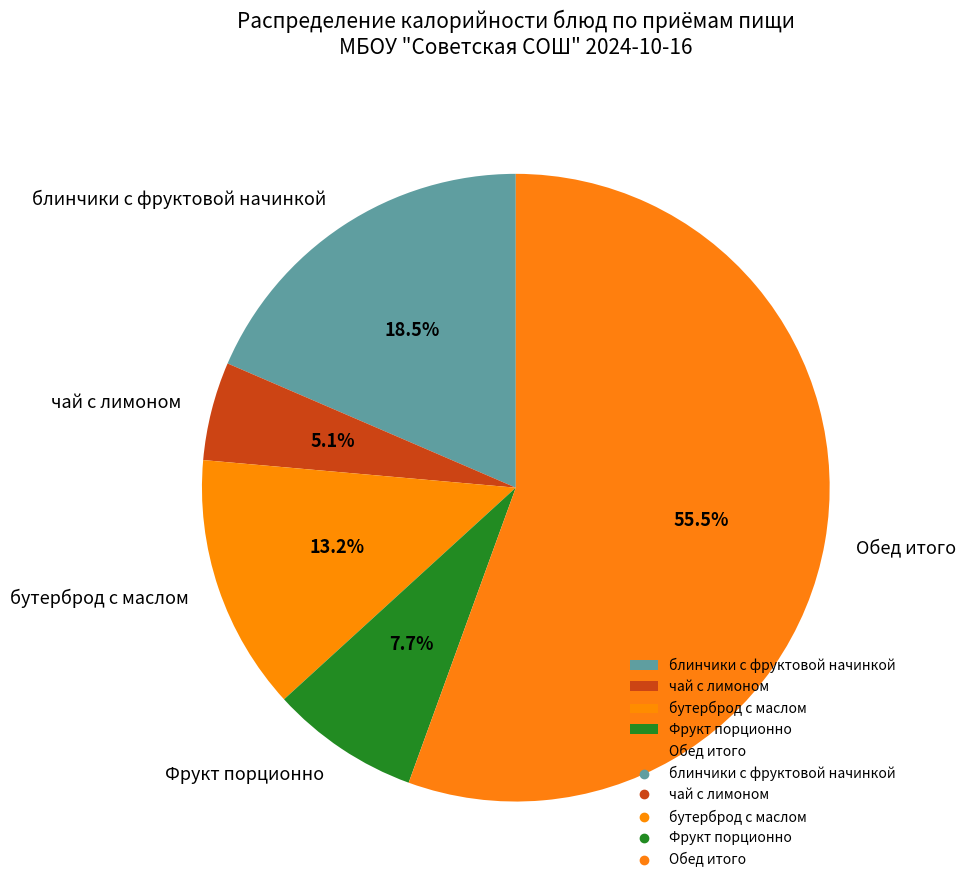

How many slices are in this pie chart?

5